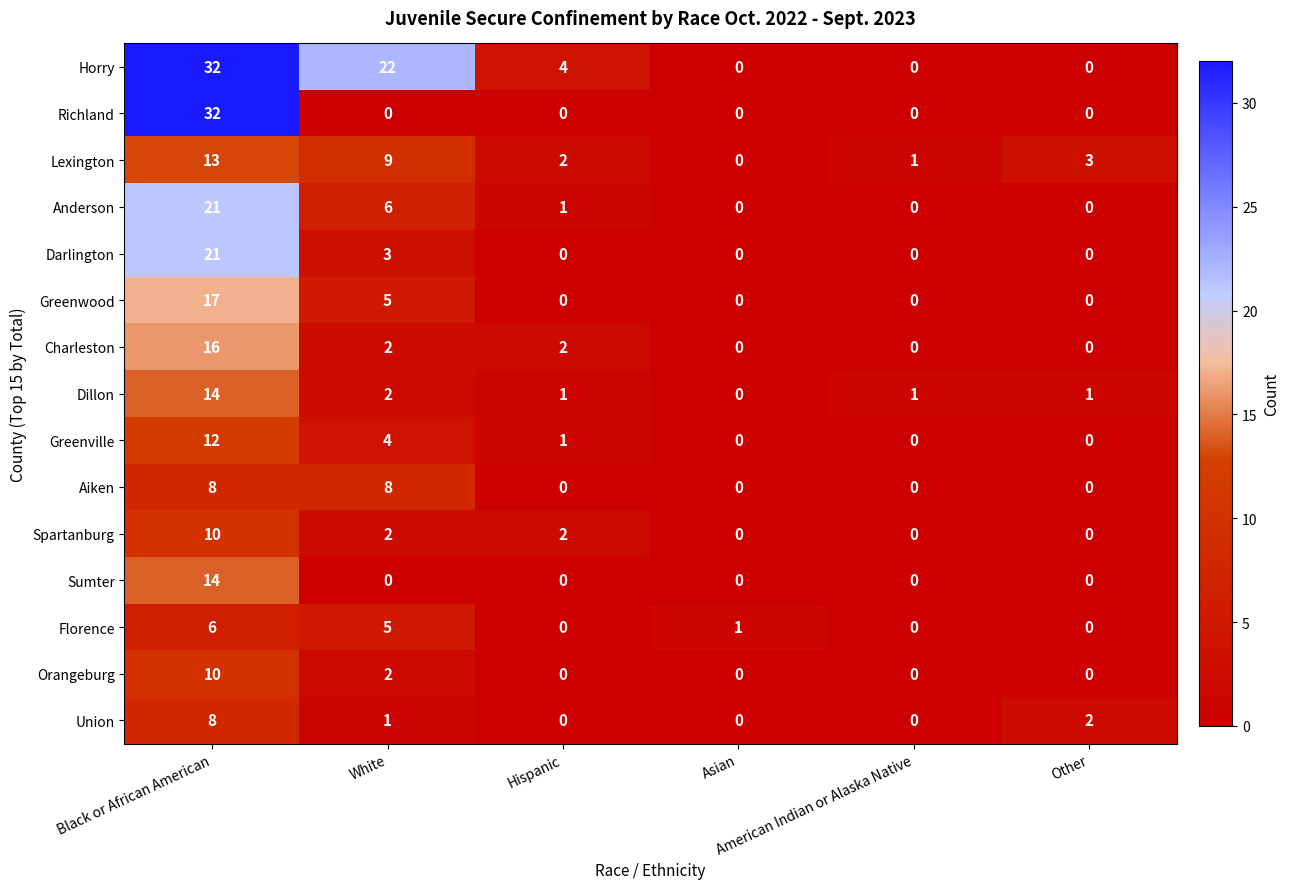

At which category is the sum across all series the highest?

Black or African American